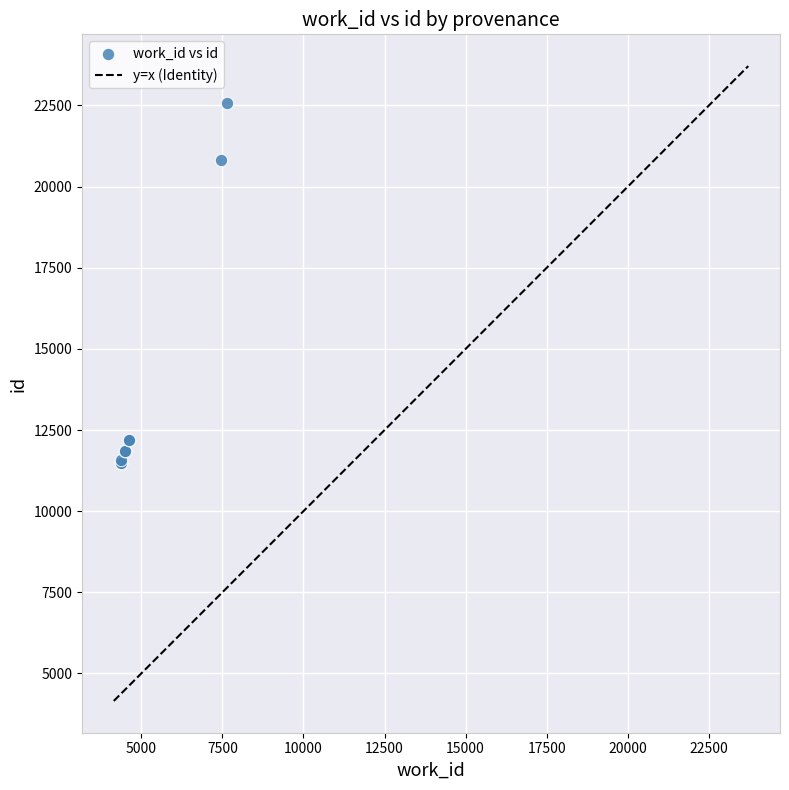

What Y value in the scatter plot is closest to 17031?

20807